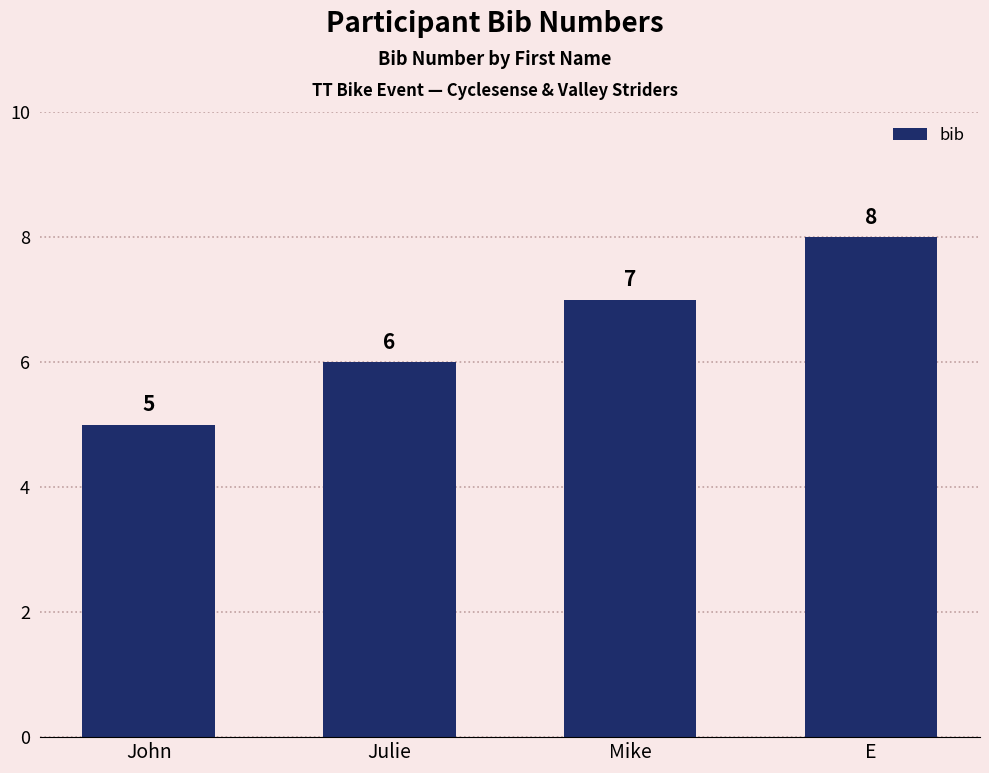

List the labels in order of value, smallest first.

John, Julie, Mike, E